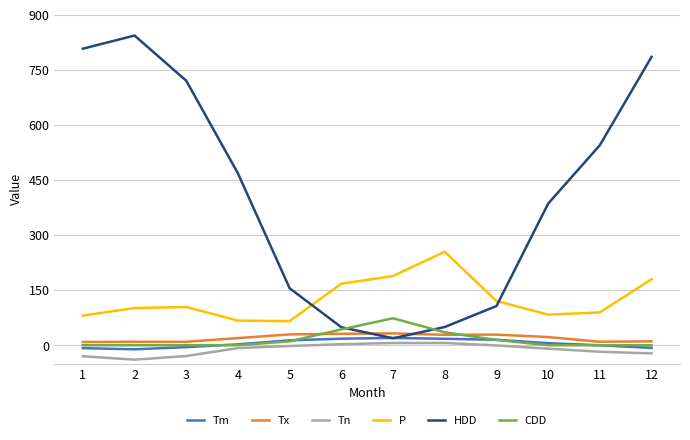

True or false: Tm and Tx intersect in this chart.

False